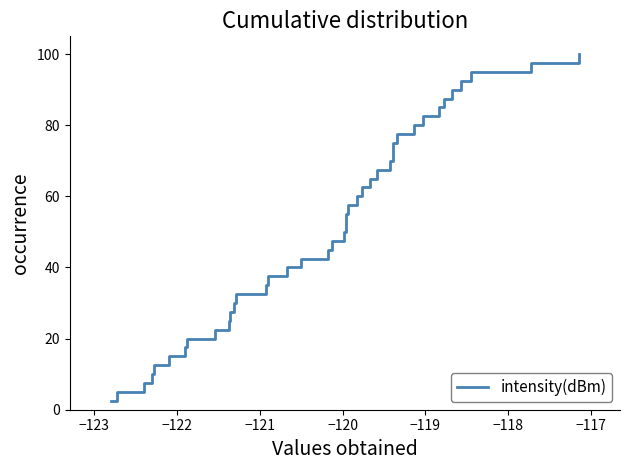

What is the minimum value shown in the chart?

2.5